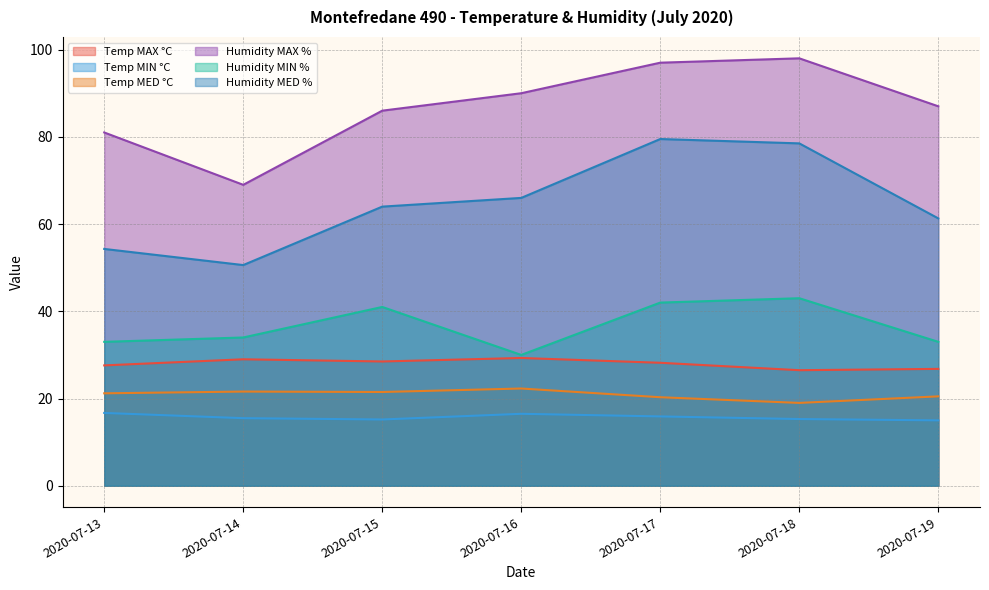

What is the difference between the highest and lowest values at 2020-07-15?

70.8